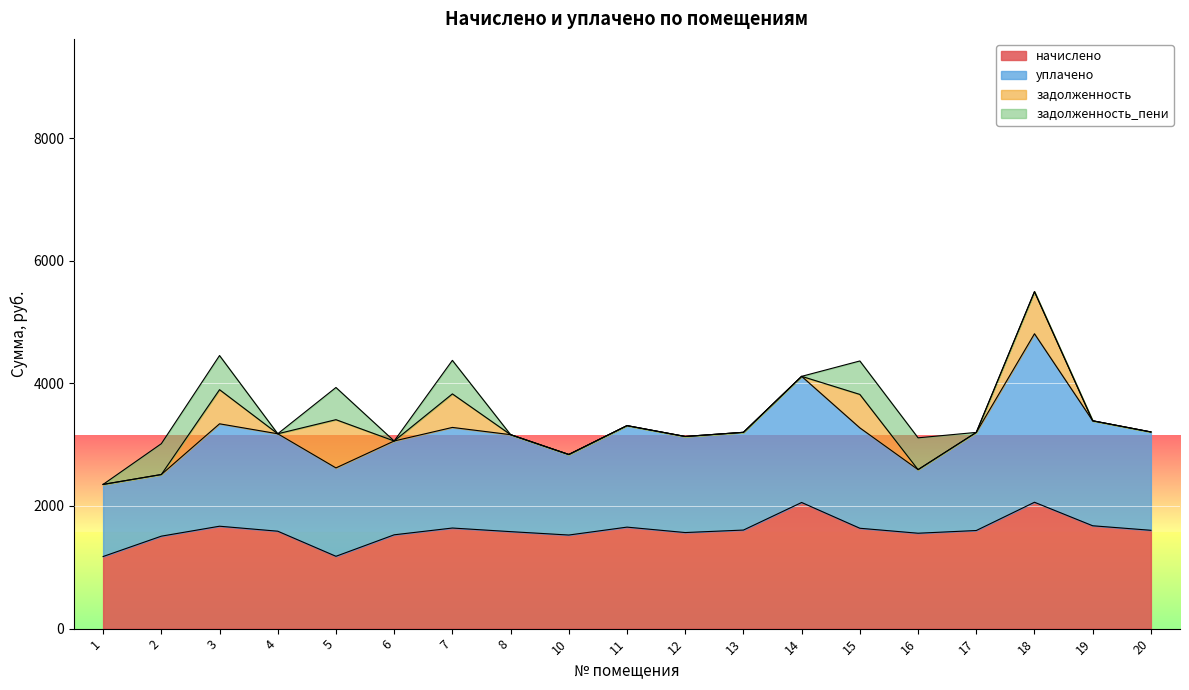

The уплачено series shows 439.1 at 20. True or false?

False